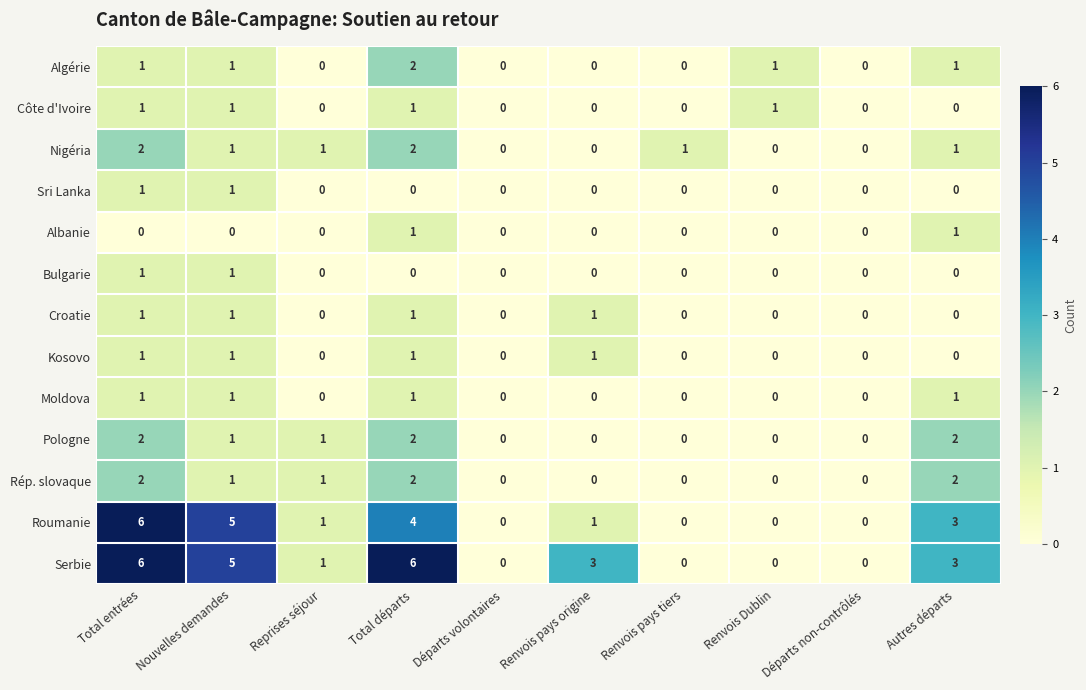

At which label does Roumanie reach its peak?

Total entrées